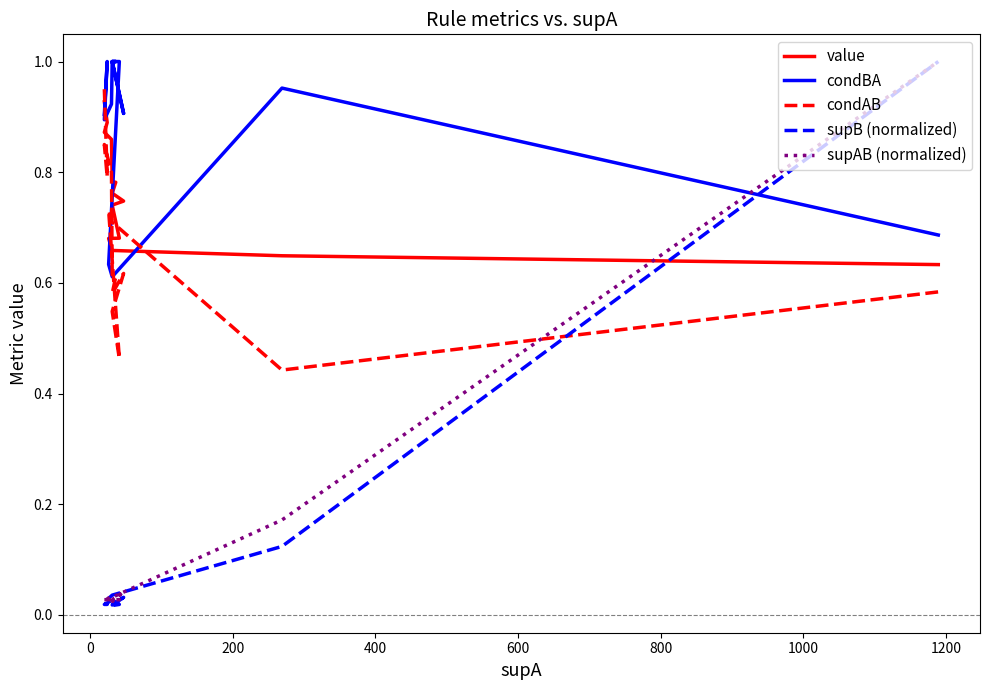

True or false: condAB has more than 2 interior local peaks.

True